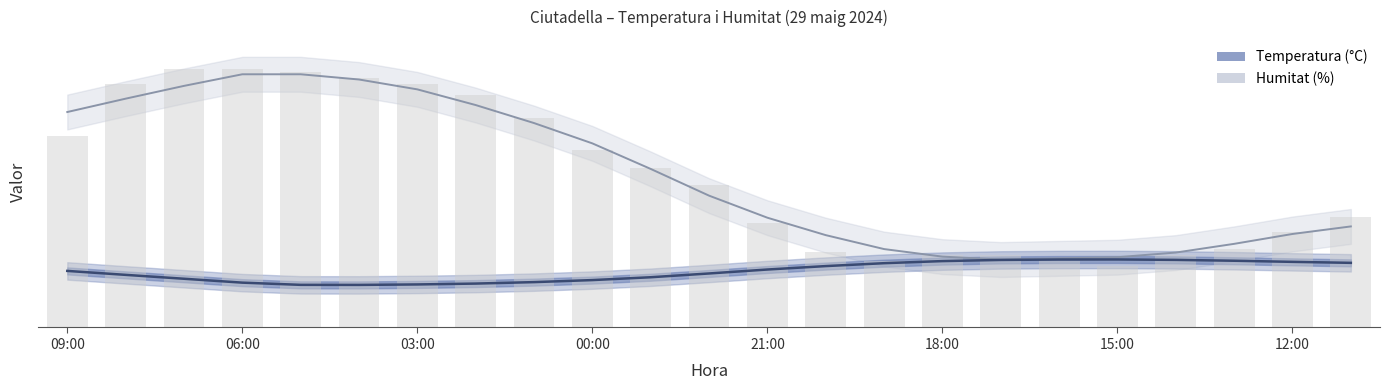

How many bars are there in each group?

2